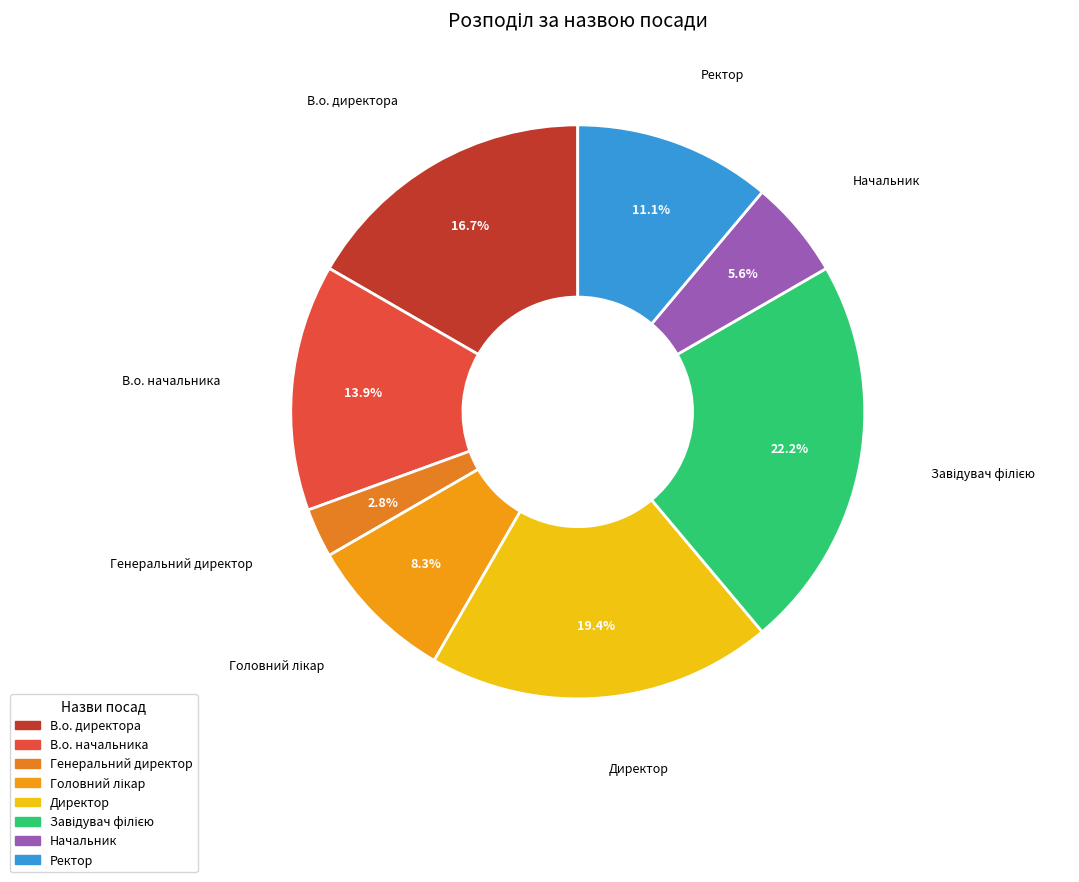

Is it true that В.о. директора is 22% of the pie?

False